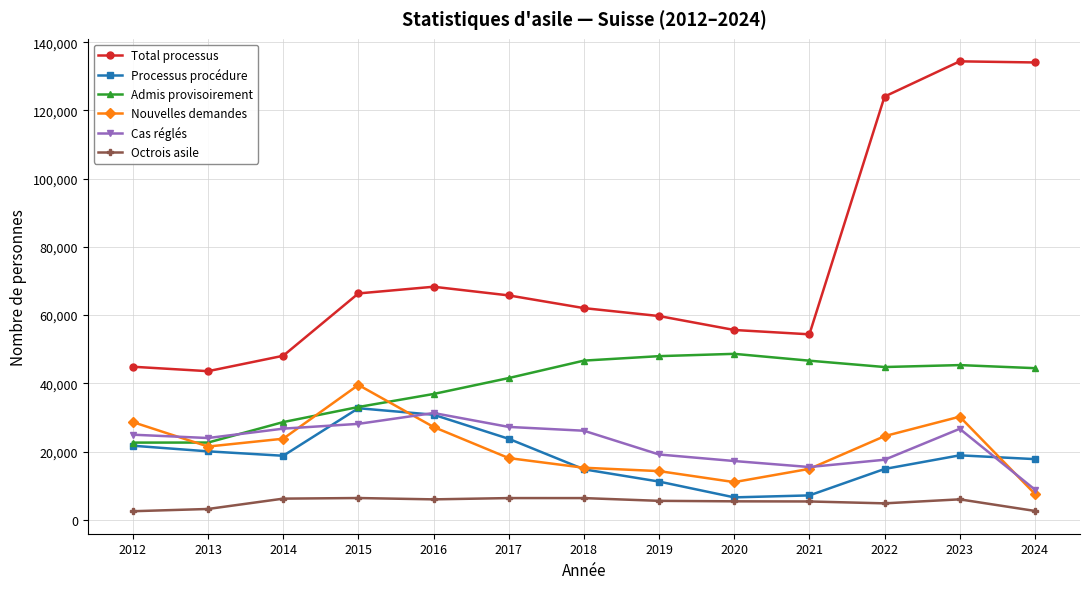

At how many categories does at least one series exceed 102156?

3